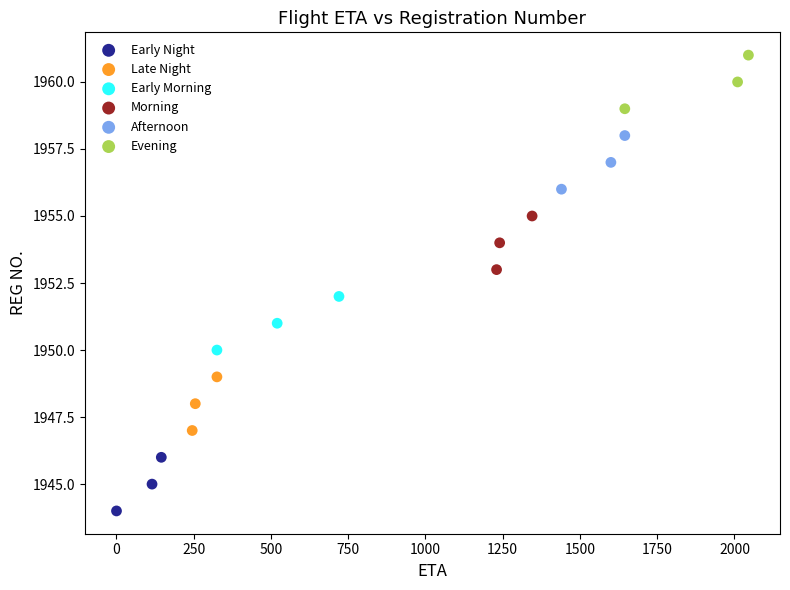

Which series contains the lowest Y value?

Early Night